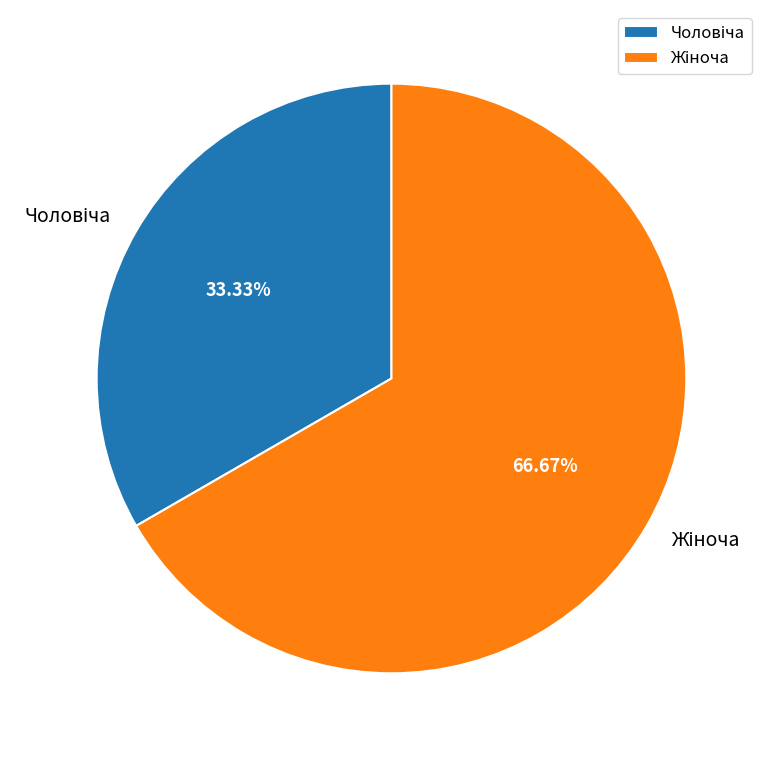

Is there a majority slice in this chart?

Yes